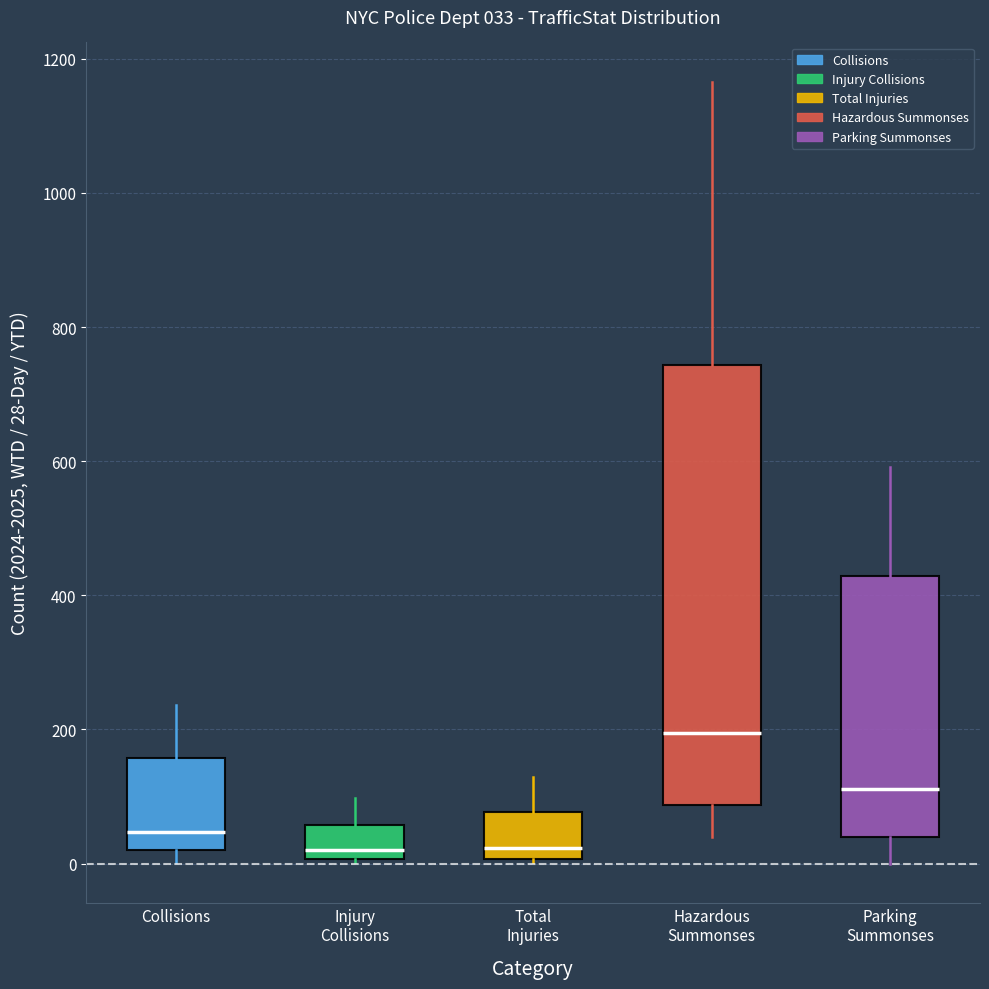

Which box has the highest median line?

Hazardous Summonses